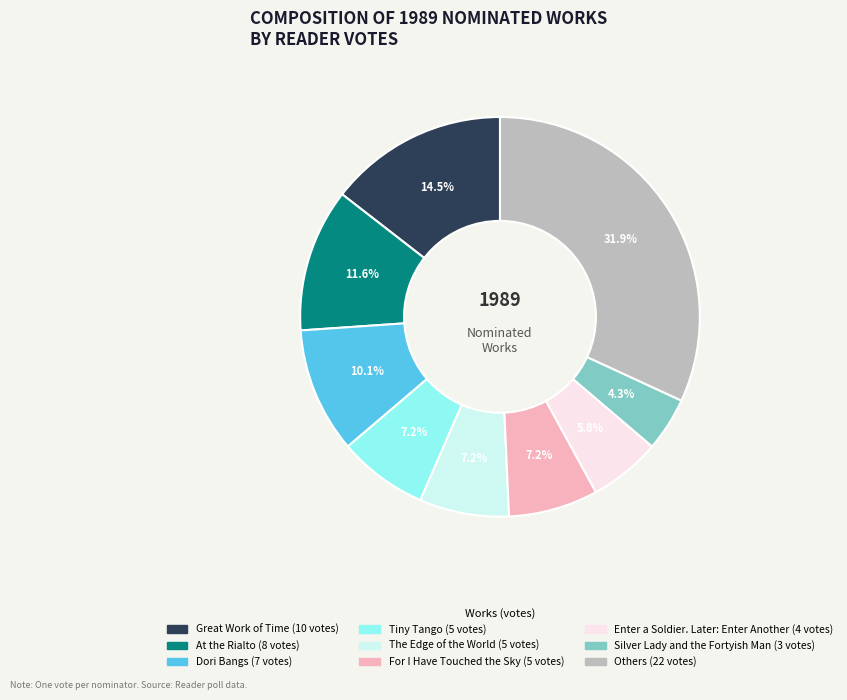

Is there any slice that represents more than half of the pie?

No